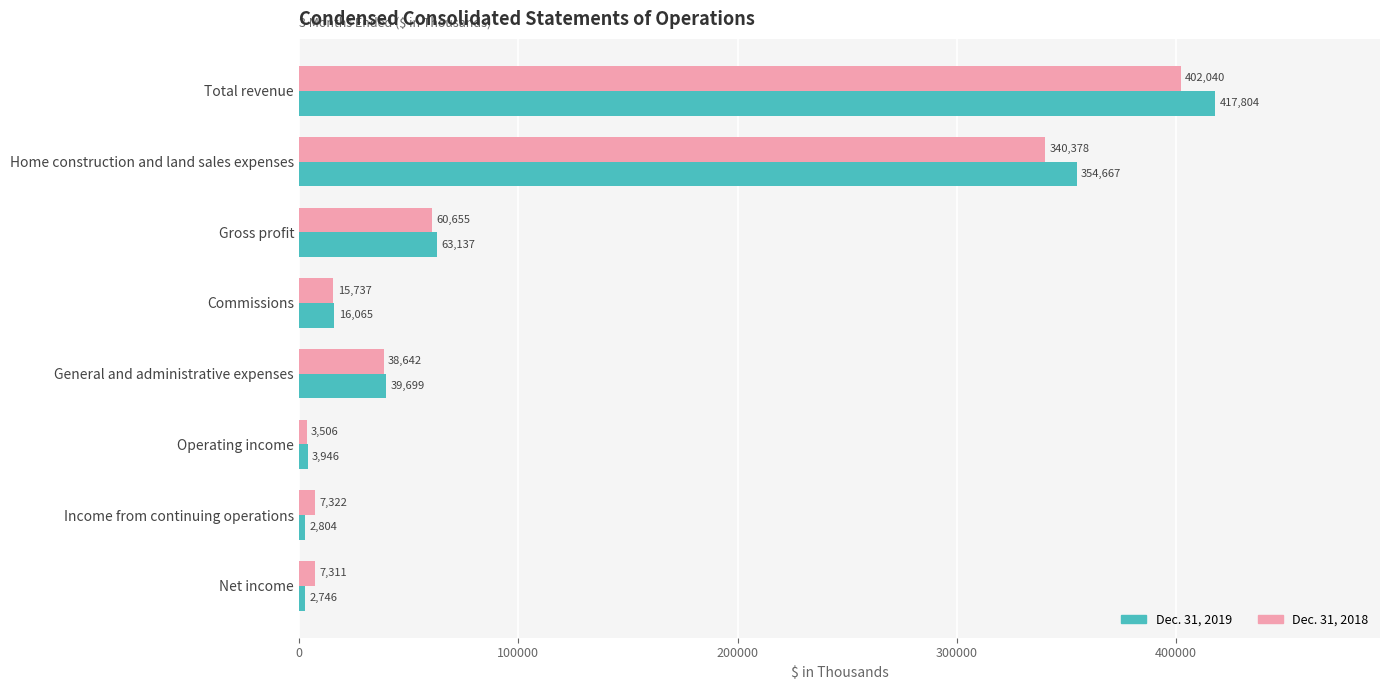

Read the Dec. 31, 2018 value at Total revenue, to the nearest 10.

402040